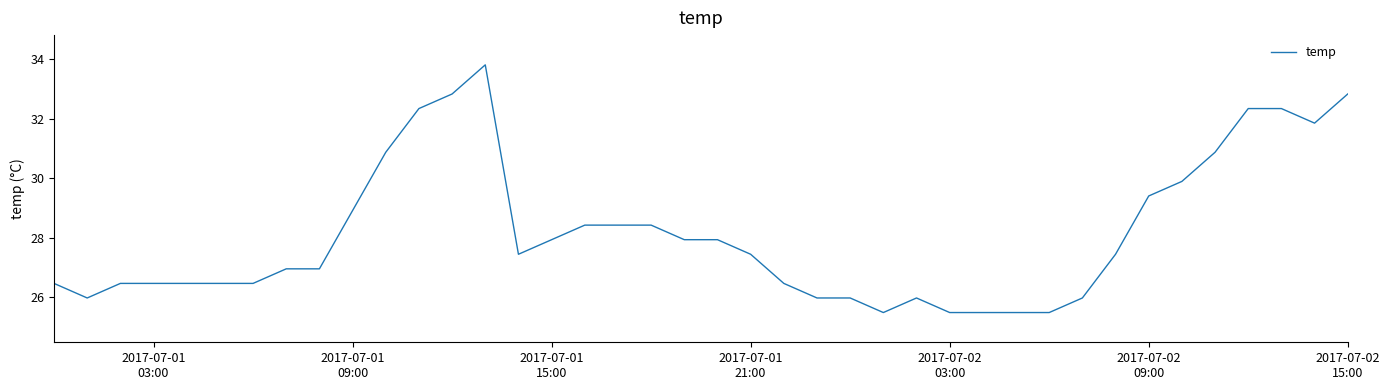

What is the difference between the maximum and minimum values?

8.3